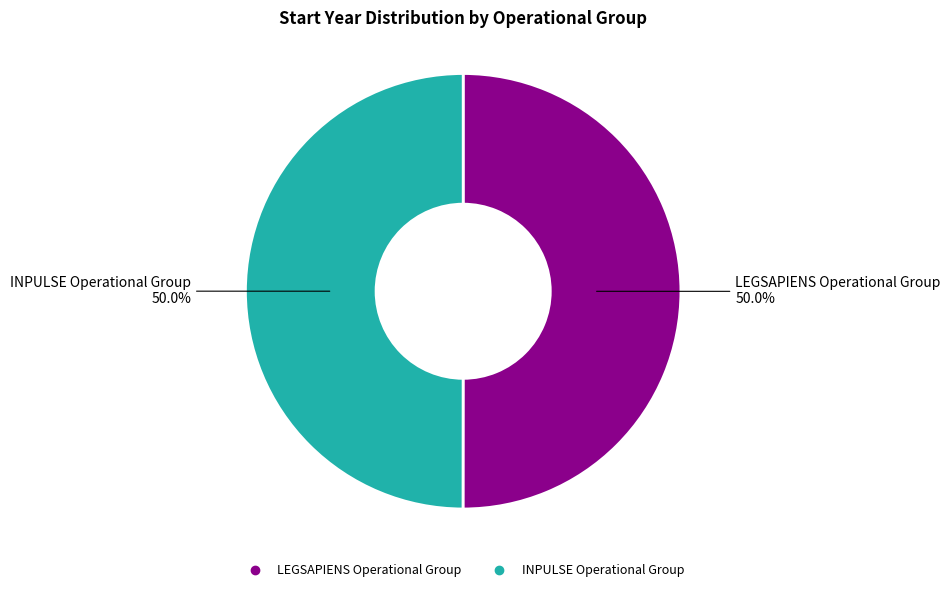

Approximately how many times larger is the value at LEGSAPIENS Operational Group compared to INPULSE Operational Group?

1.0